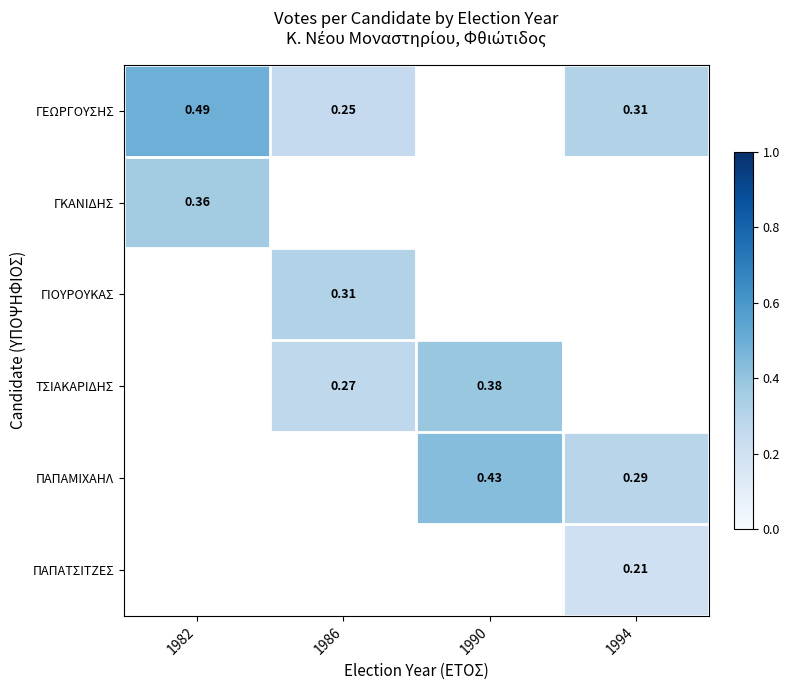

Is the value of ΓΚΑΝΙΔΗΣ at 1982 greater than the value of ΓΕΩΡΓΟΥΣΗΣ at 1994?

Yes